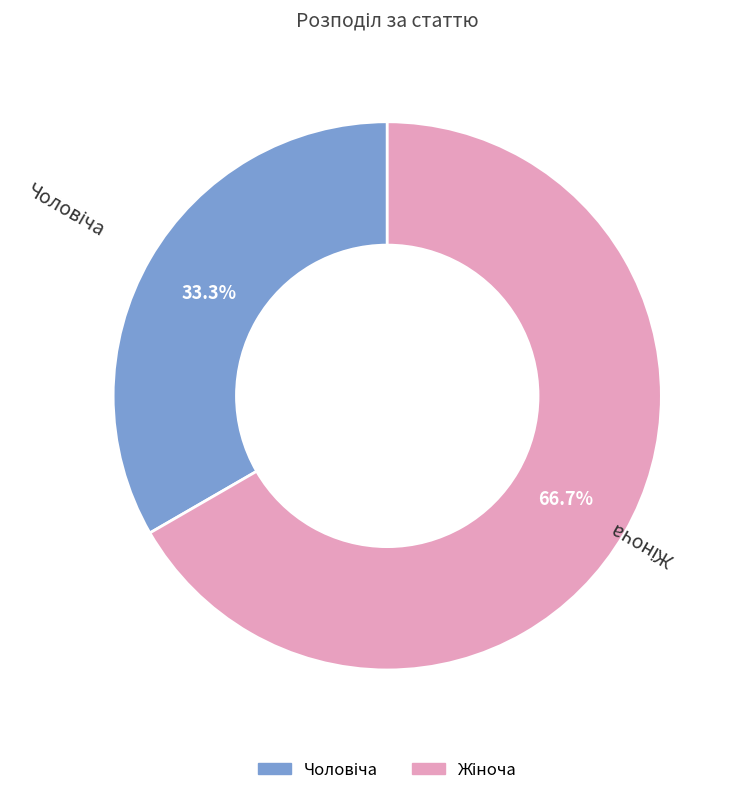

Is there a majority slice in this chart?

Yes